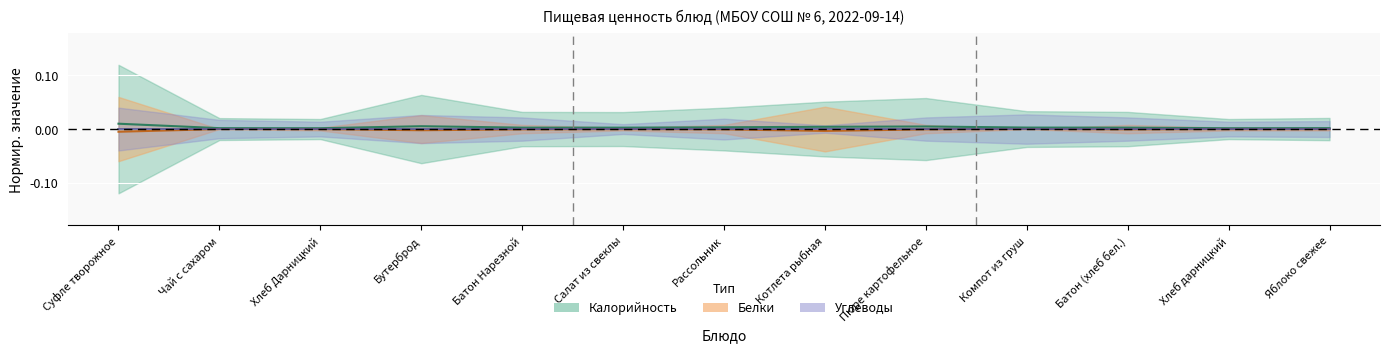

Which series has the largest total across all categories?

Calories